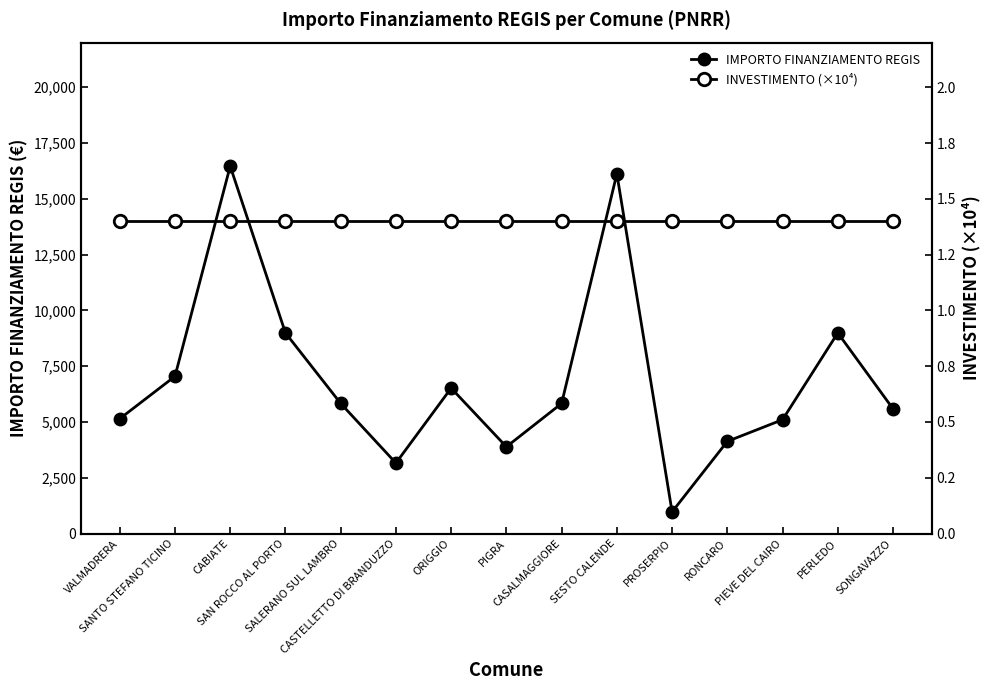

The value of IMPORTO FINANZIAMENTO REGIS at ORIGGIO is 6517. True or false?

True